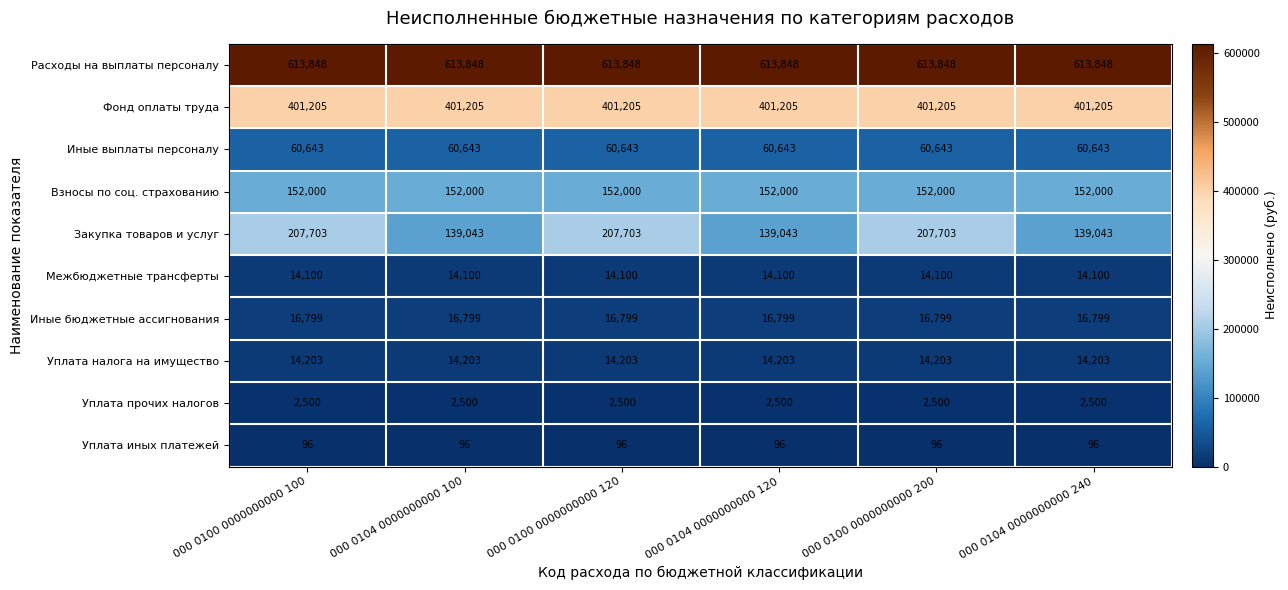

What is the greatest value displayed?

613848